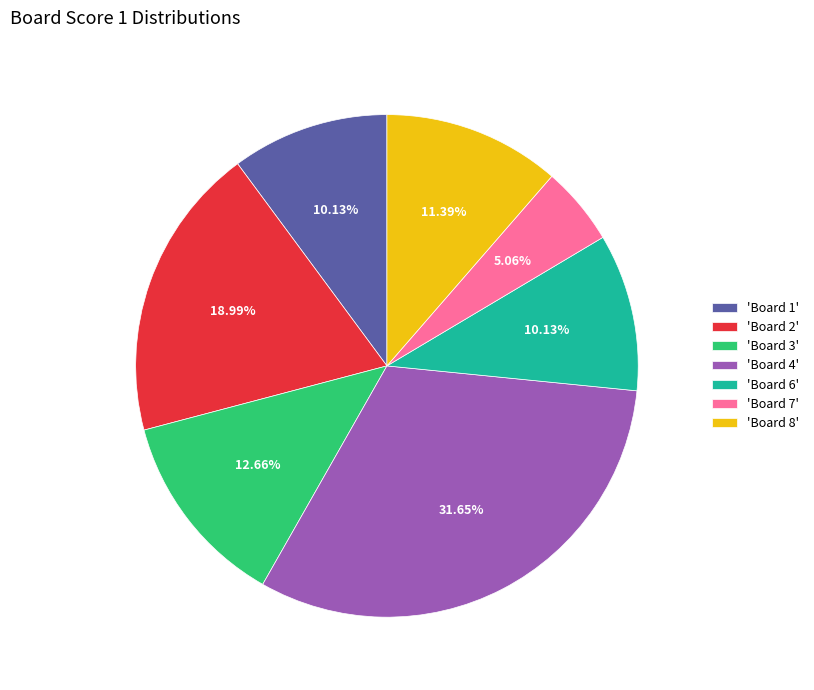

Do 'Board 2' and 'Board 6' together represent more than half of the pie?

No